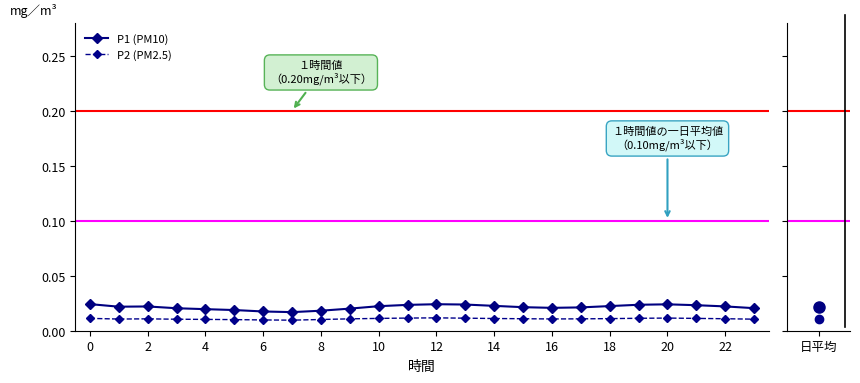

True or false: P2 (PM2.5) and P1 (PM10) cross at least once.

False